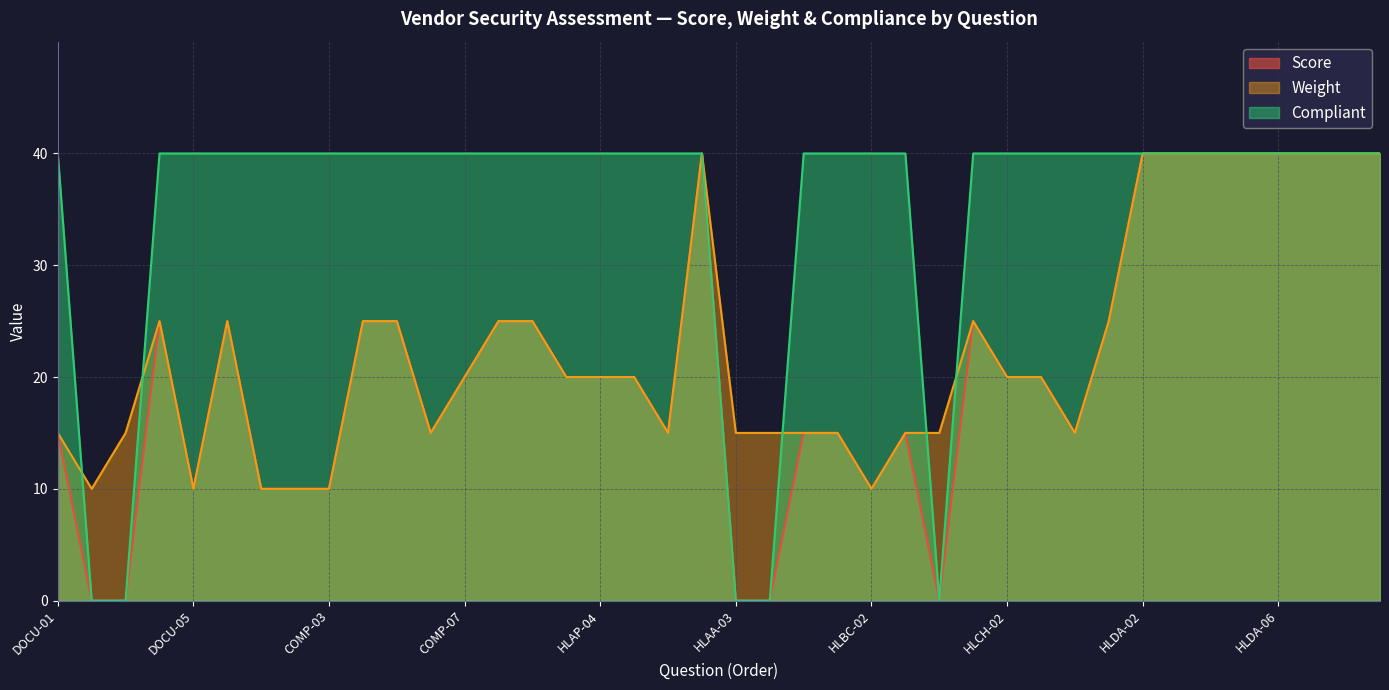

Reading left to right, extract all data points from this chart.

Score: 15	0	0	25	10	25	10	10	10	25	25	15	20	25	25	20	20	20	15	40	0	0	15	15	10	15	0	25	20	20	15	25	40	40	40	40	40	40	40	40
Weight: 15	10	15	25	10	25	10	10	10	25	25	15	20	25	25	20	20	20	15	40	15	15	15	15	10	15	15	25	20	20	15	25	40	40	40	40	40	40	40	40
Compliant: 40	0	0	40	40	40	40	40	40	40	40	40	40	40	40	40	40	40	40	40	0	0	40	40	40	40	0	40	40	40	40	40	40	40	40	40	40	40	40	40